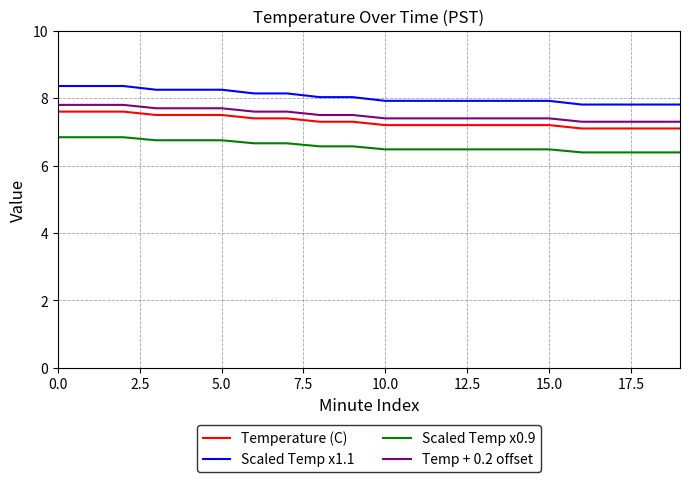

True or false: Temperature (C) and Temp + 0.2 offset intersect in this chart.

False